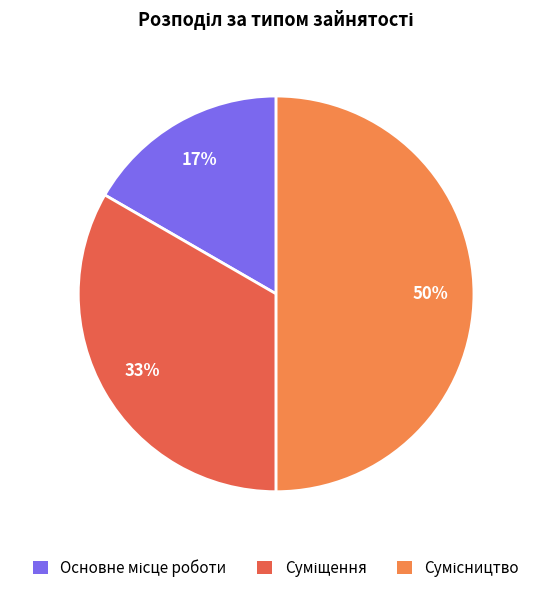

To the nearest percent, what is the average slice percentage?

33%